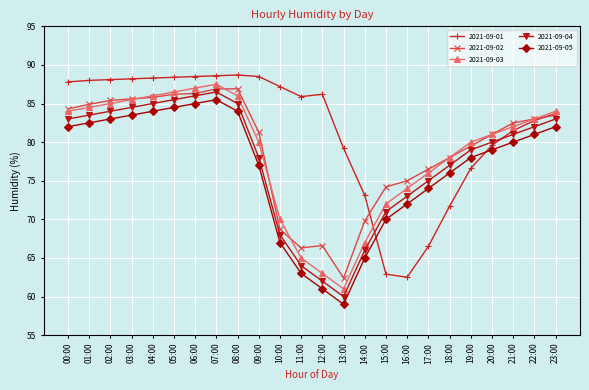

At 21:00, list the series in order from smallest to largest.

2021-09-05, 2021-09-04, 2021-09-01, 2021-09-03, 2021-09-02